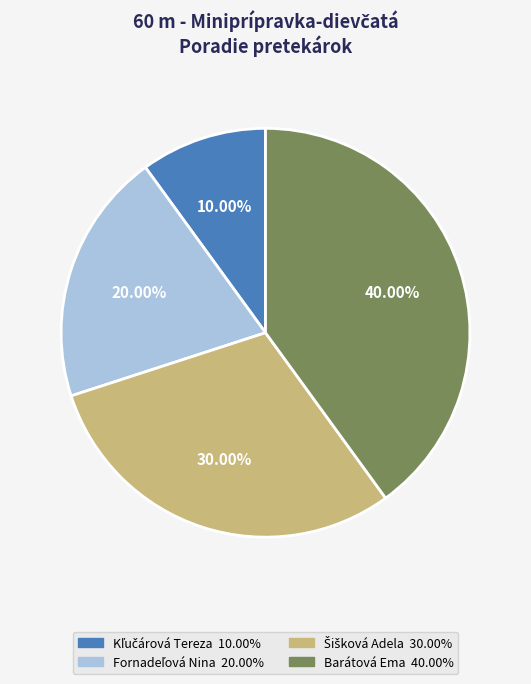

What is the largest slice in the pie chart?

Barátová Ema